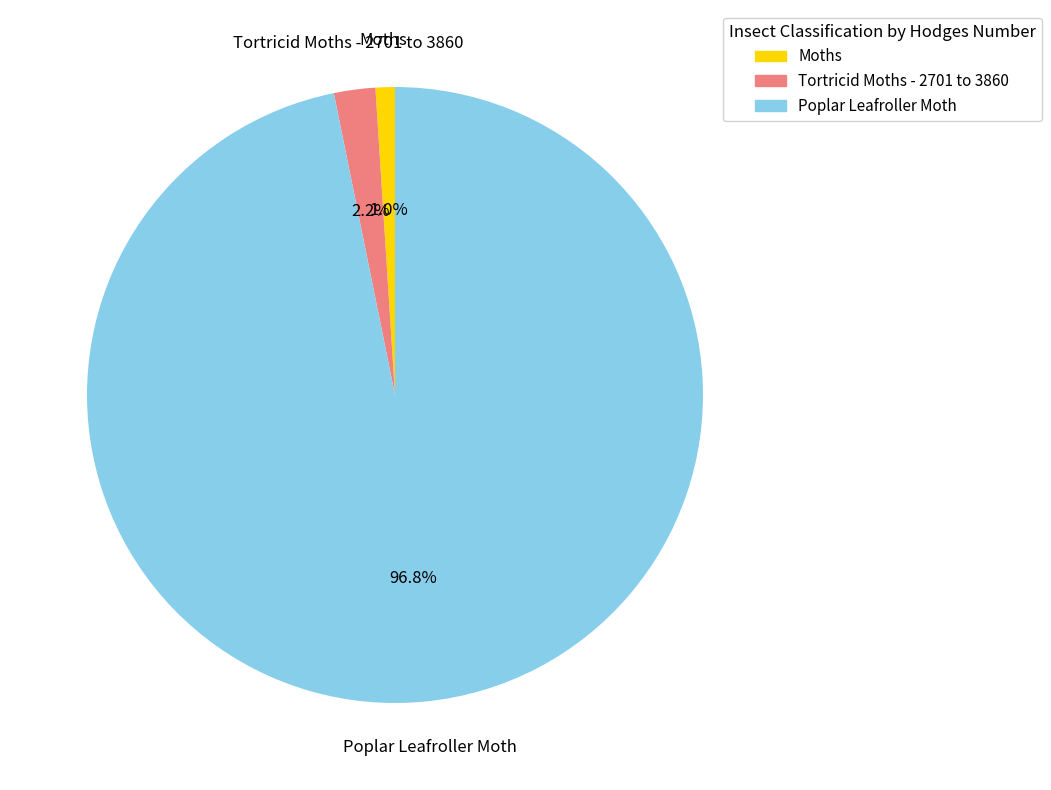

To the nearest percent, what is the difference between the largest and smallest slice percentages?

96%